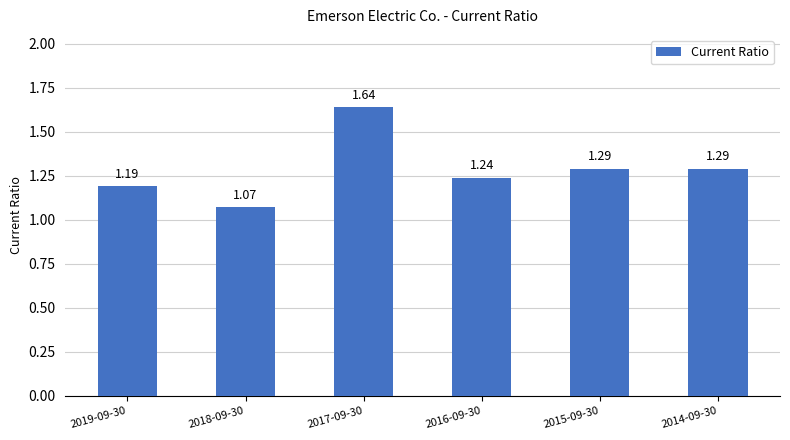

What is the ratio of the value at 2019-09-30 to the value at 2014-09-30?

0.9